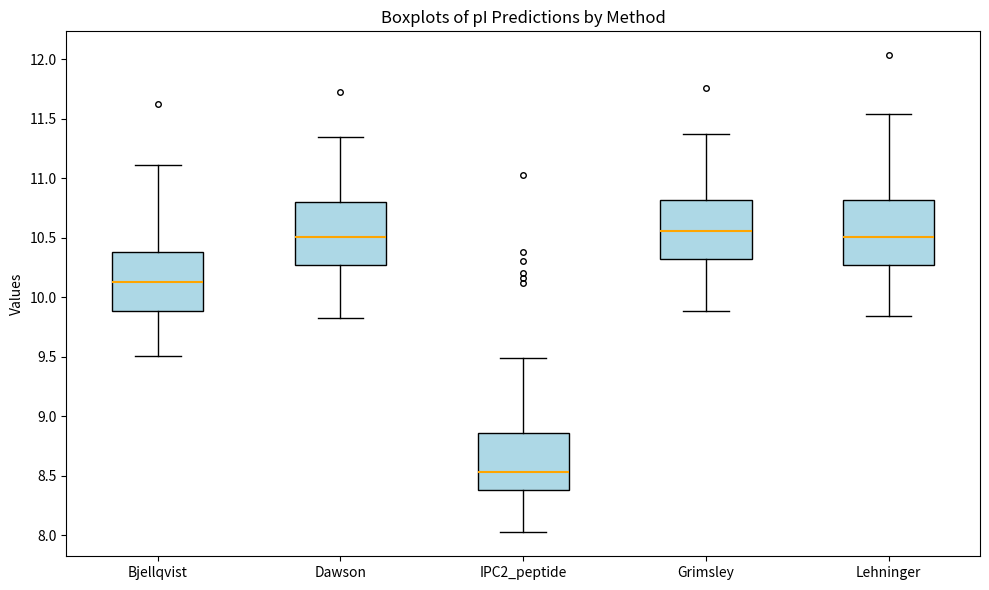

Which box has the lowest median line?

IPC2_peptide